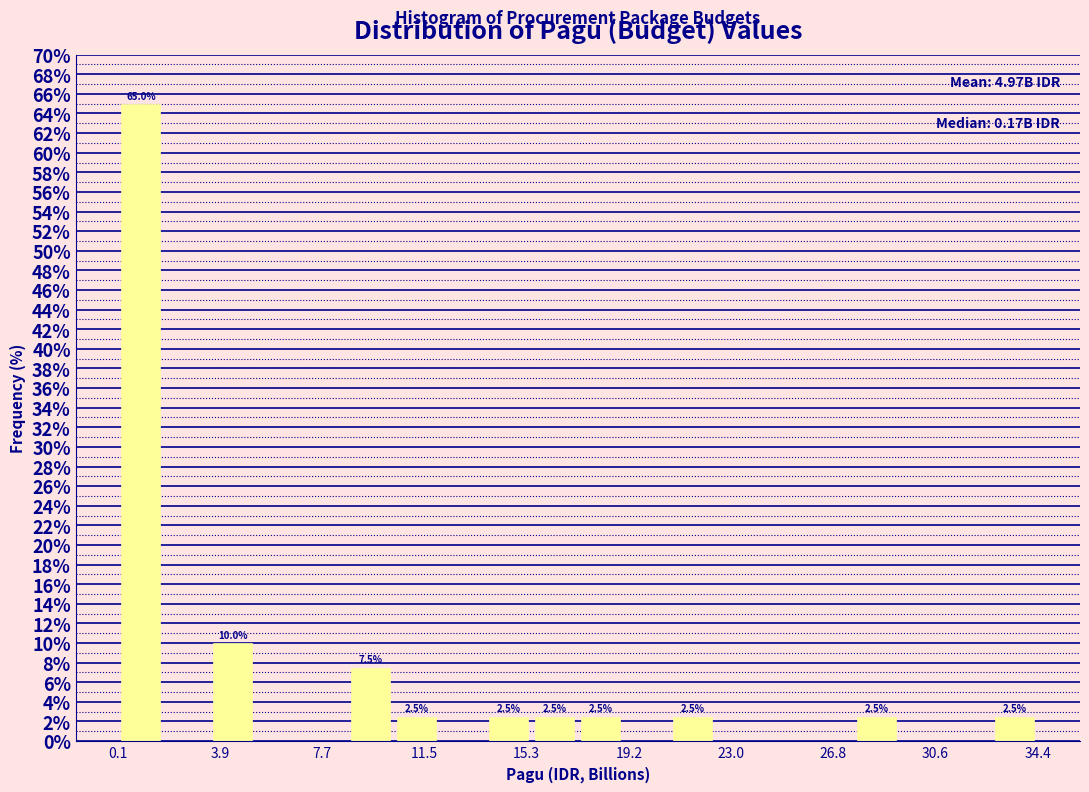

Around what value on the x-axis is the tallest bar? Give the approximate position of its centre, as read against the axis.

1.0